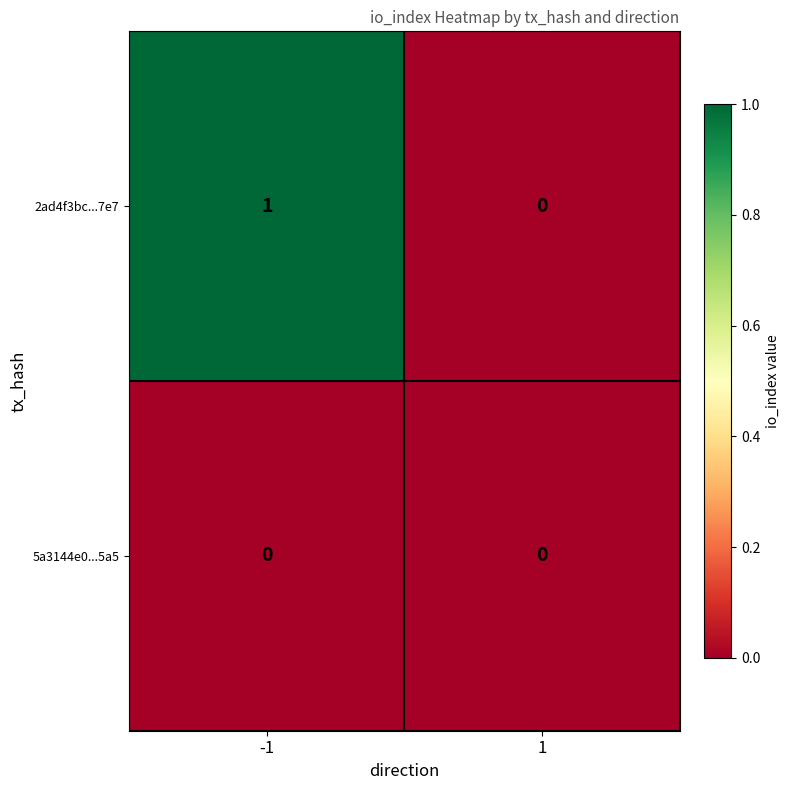

Which series has the largest total across all categories?

2ad4f3bc...7e7